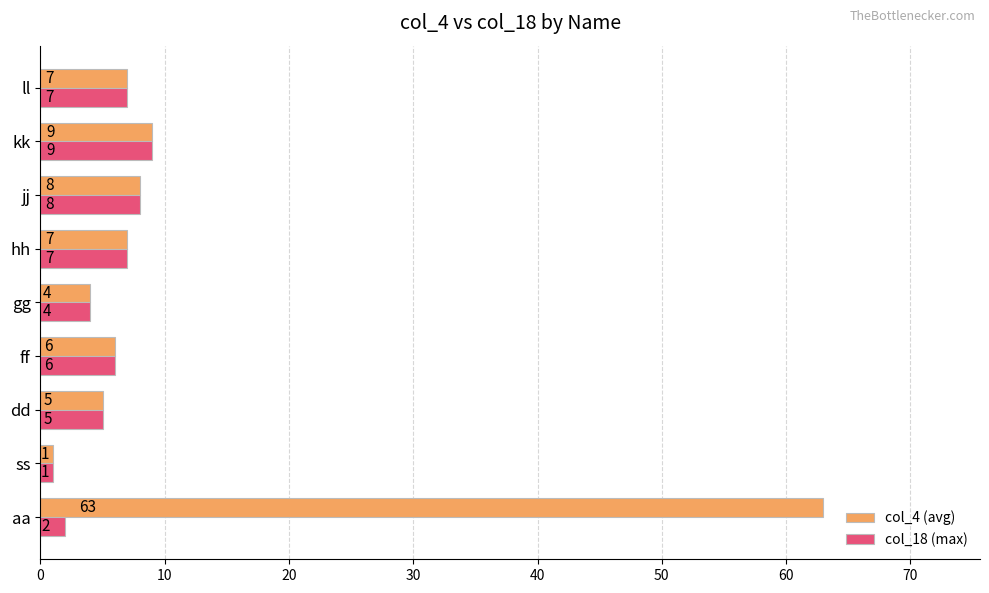

What is the difference between the second highest and second lowest values in the col_4 (avg) series?

5